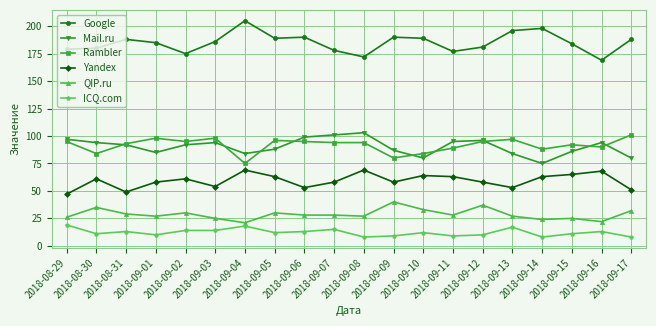

The value of Rambler at 2018-09-14 is 88. True or false?

True